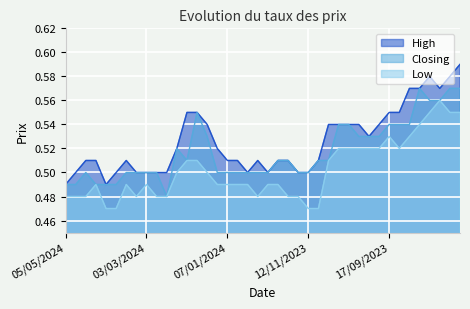

Between 01/10/2023 and 03/09/2023, which is larger?

03/09/2023